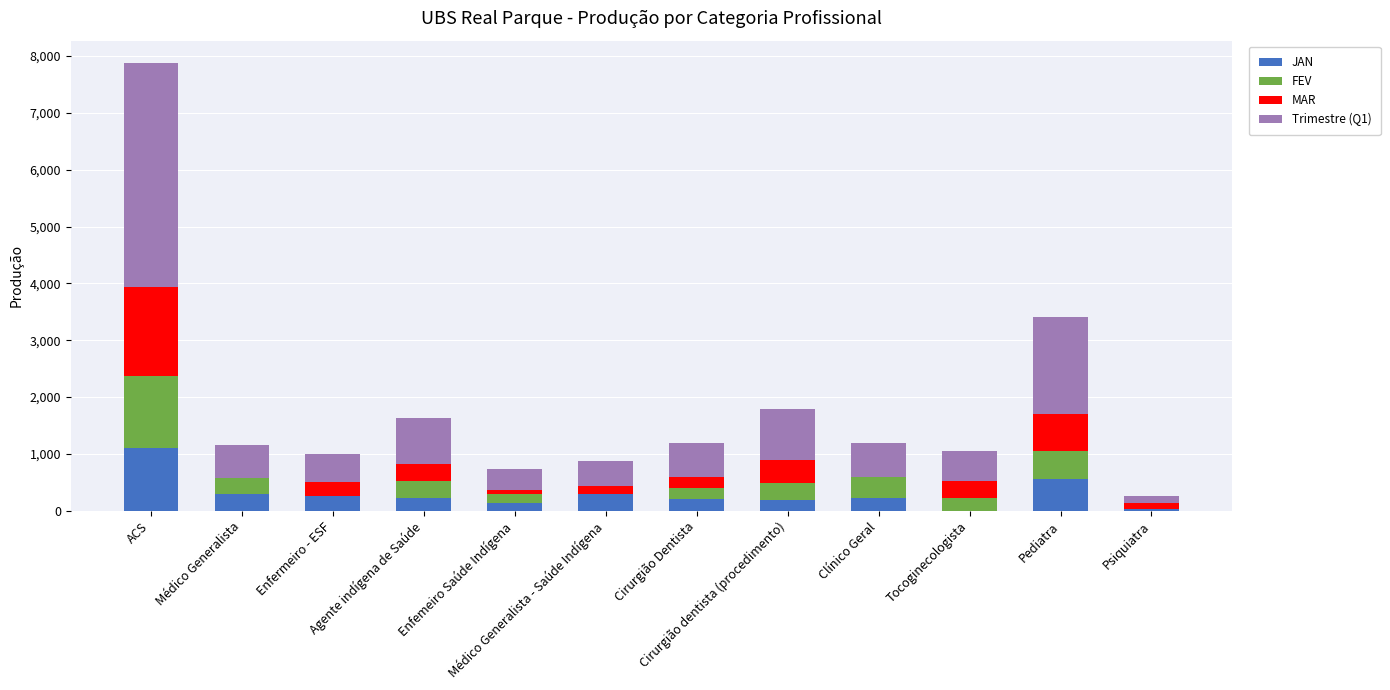

What is the sum of all JAN values?

3516